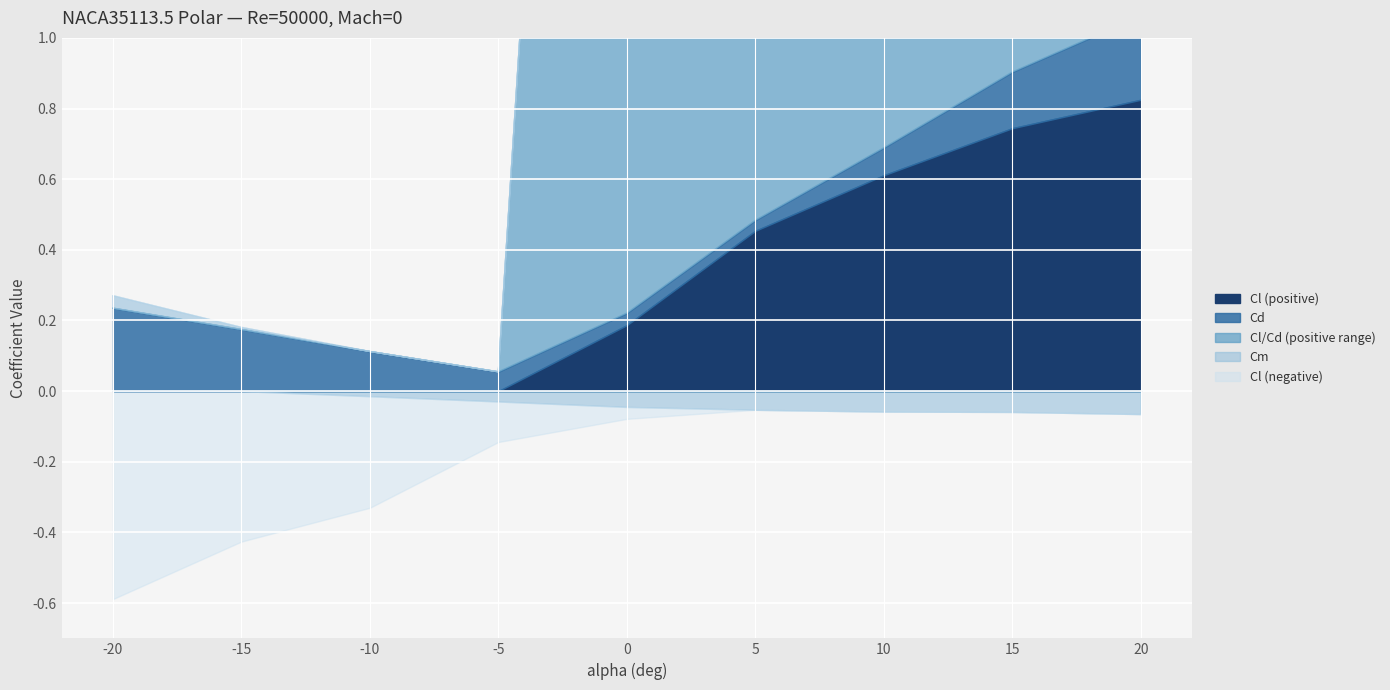

What are all the series names shown in the legend?

Cl (positive), Cd, Cl/Cd (positive range), Cm, Cl (negative)